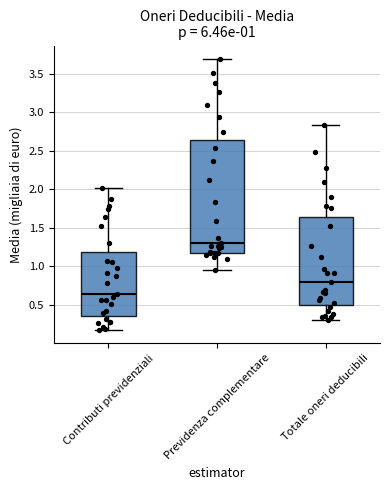

Which box has the lowest median line?

Contributi previdenziali